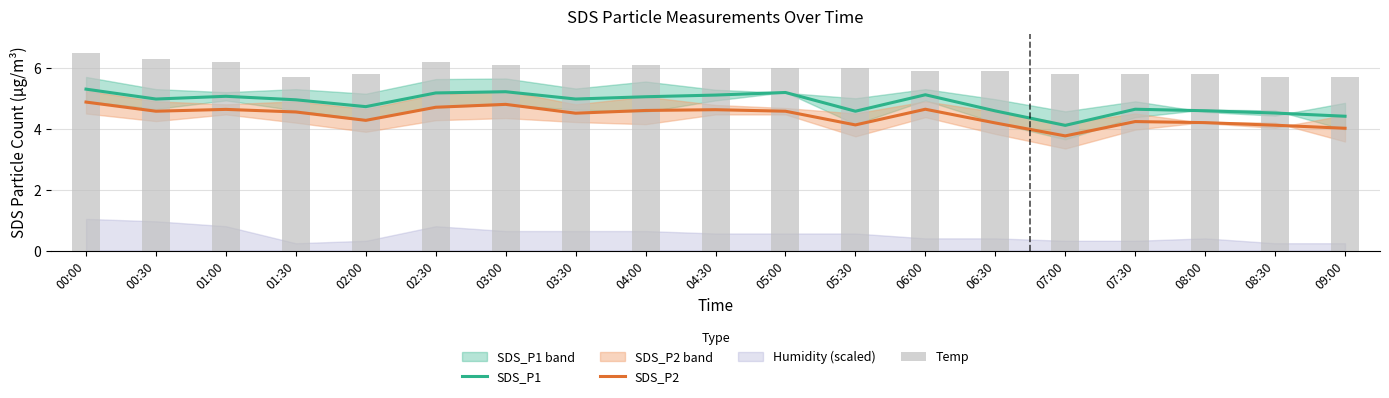

Reading right to left, extract all data points from this chart.

SDS_P1: 09:00=4.4	08:30=4.5	08:00=4.6	07:30=4.6	07:00=4.1	06:30=4.6	06:00=5.1	05:30=4.6	05:00=5.2	04:30=5.1	04:00=5.0	03:30=5.0	03:00=5.2	02:30=5.2	02:00=4.7	01:30=4.9	01:00=5.1	00:30=5.0	00:00=5.3
SDS_P2: 09:00=4.0	08:30=4.1	08:00=4.2	07:30=4.2	07:00=3.8	06:30=4.2	06:00=4.6	05:30=4.1	05:00=4.6	04:30=4.6	04:00=4.6	03:30=4.5	03:00=4.8	02:30=4.7	02:00=4.3	01:30=4.6	01:00=4.6	00:30=4.6	00:00=4.9
Temp: 09:00=5.7	08:30=5.7	08:00=5.8	07:30=5.8	07:00=5.8	06:30=5.9	06:00=5.9	05:30=6.0	05:00=6.0	04:30=6.0	04:00=6.1	03:30=6.1	03:00=6.1	02:30=6.2	02:00=5.8	01:30=5.7	01:00=6.2	00:30=6.3	00:00=6.5